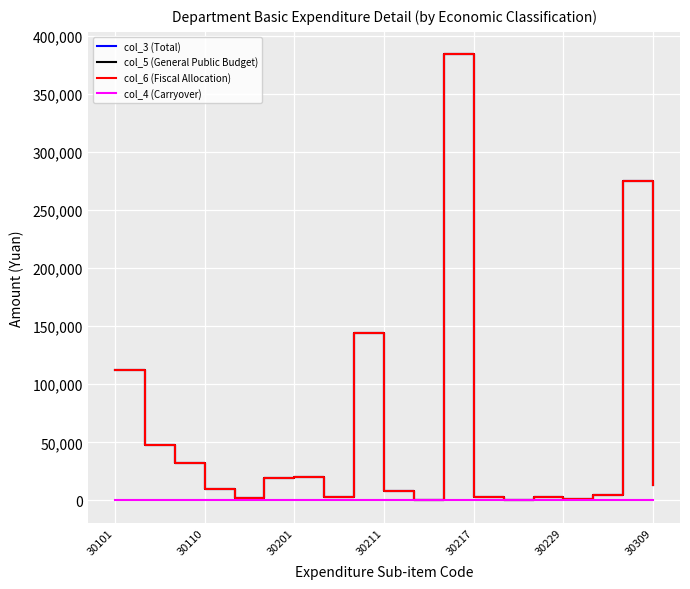

Rank the categories by col_5 (General Public Budget) value from highest to lowest.

11, 17, 8, 30101, 30110, 30201, 30309, 30229, 18, 30211, 9, 16, 14, 7, 12, 30217, 15, 10, 13